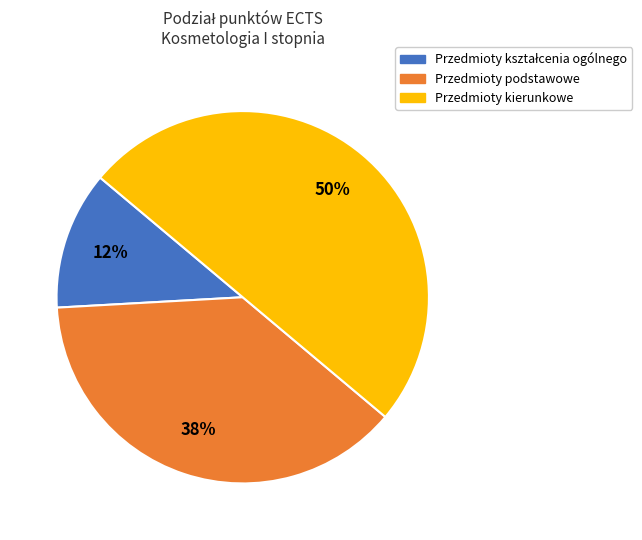

What is the ratio of the value at Przedmioty kierunkowe to the value at Przedmioty podstawowe?

1.3